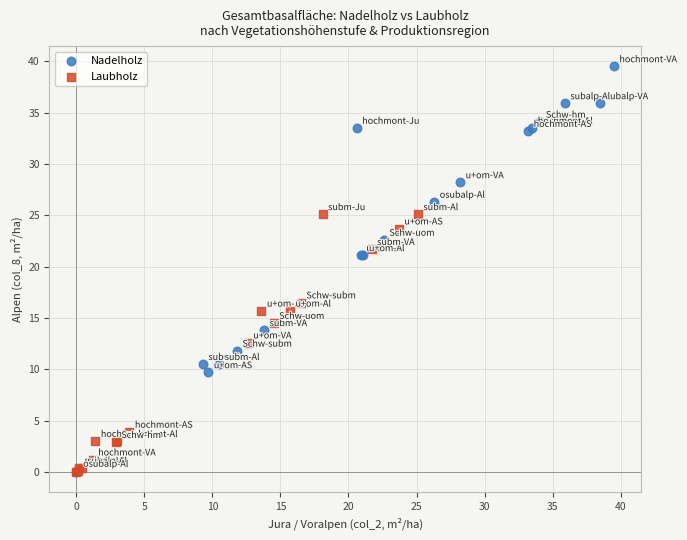

Which series has the widest spread of Y values?

Nadelholz